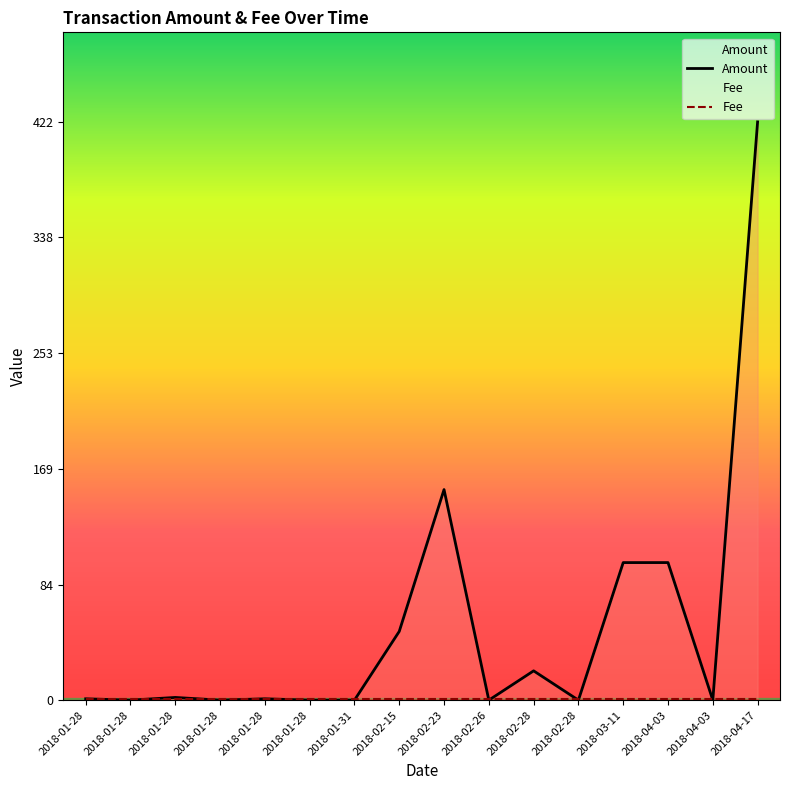

In Amount, how many points are lower than both neighbors (excluding endpoints)?

5